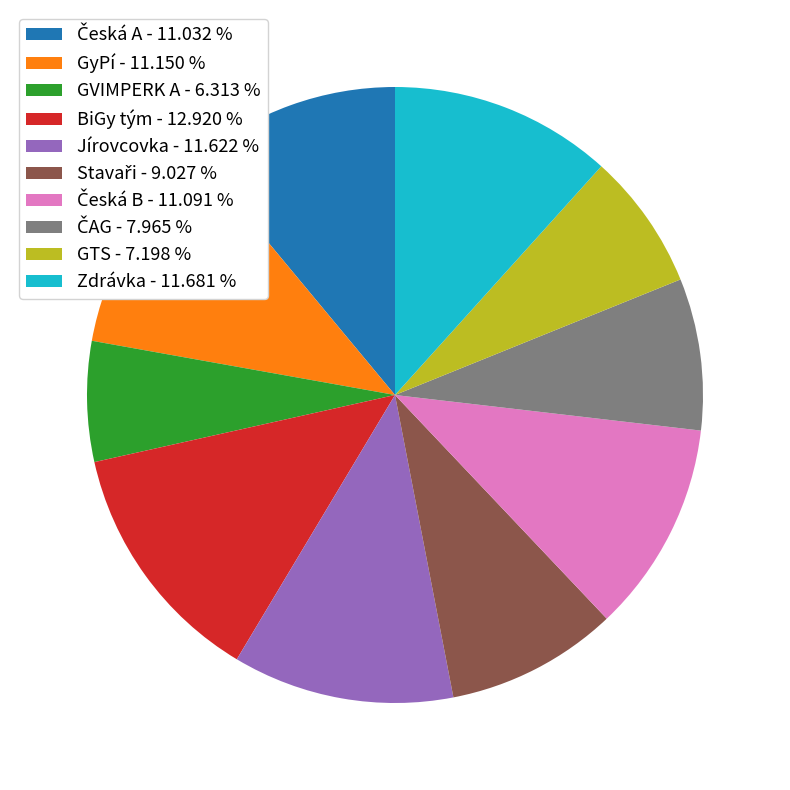

Is GyPí the majority of the pie?

No